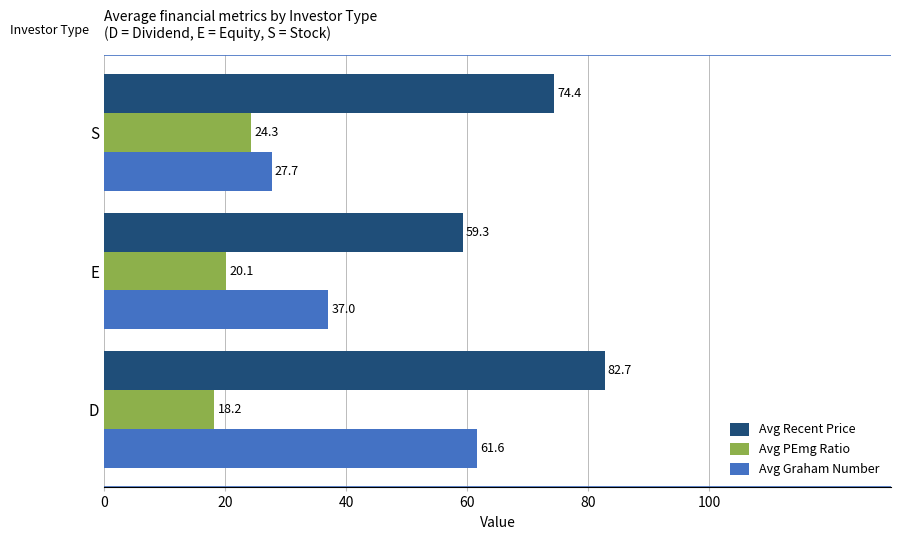

Between D and S, which series saw the biggest shift?

Avg Graham Number